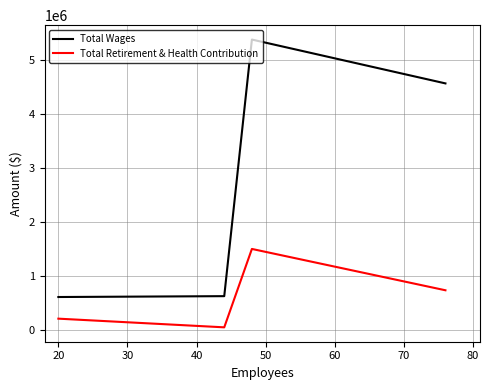

What is the difference between the second highest and minimum values in the Total Retirement & Health Contribution series?

687883